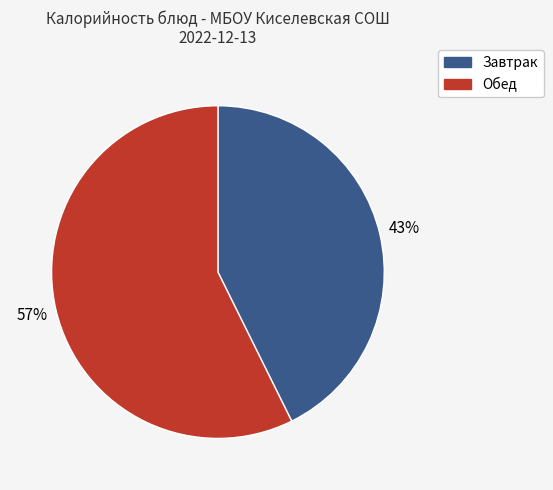

Does any single category account for the majority?

Yes